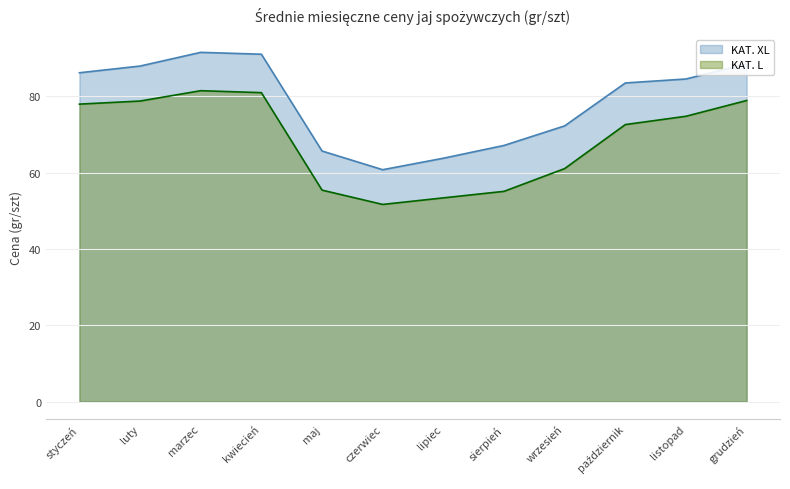

What is the total value across all series at grudzień?

167.5